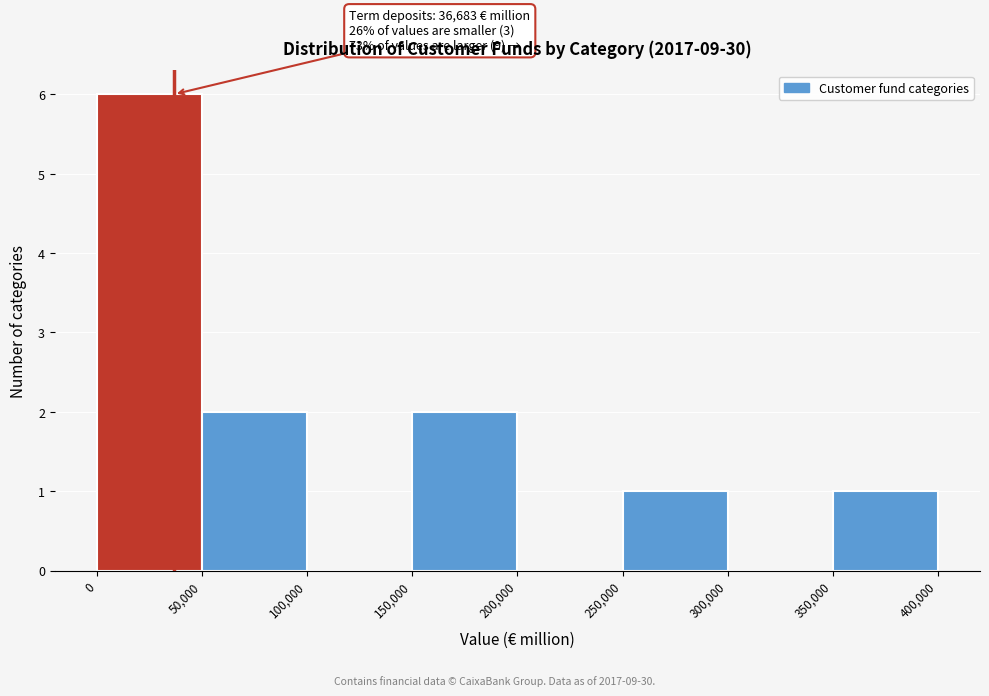

Over which range of the x-axis is the bar tallest?

0 to 50,000